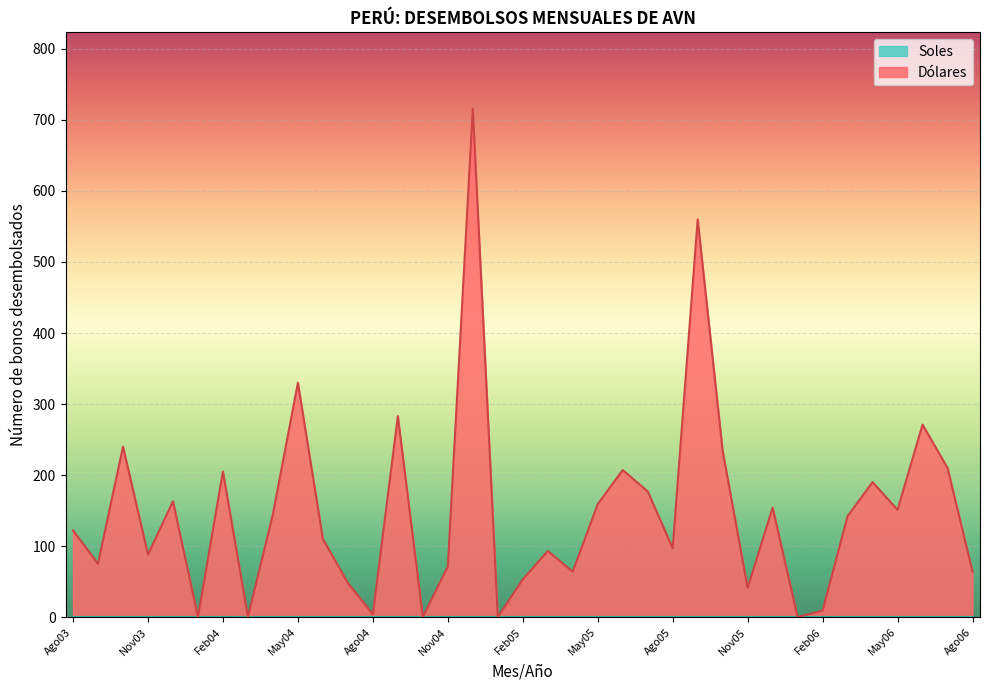

What is the difference between the values at Ene04 and May06?

151